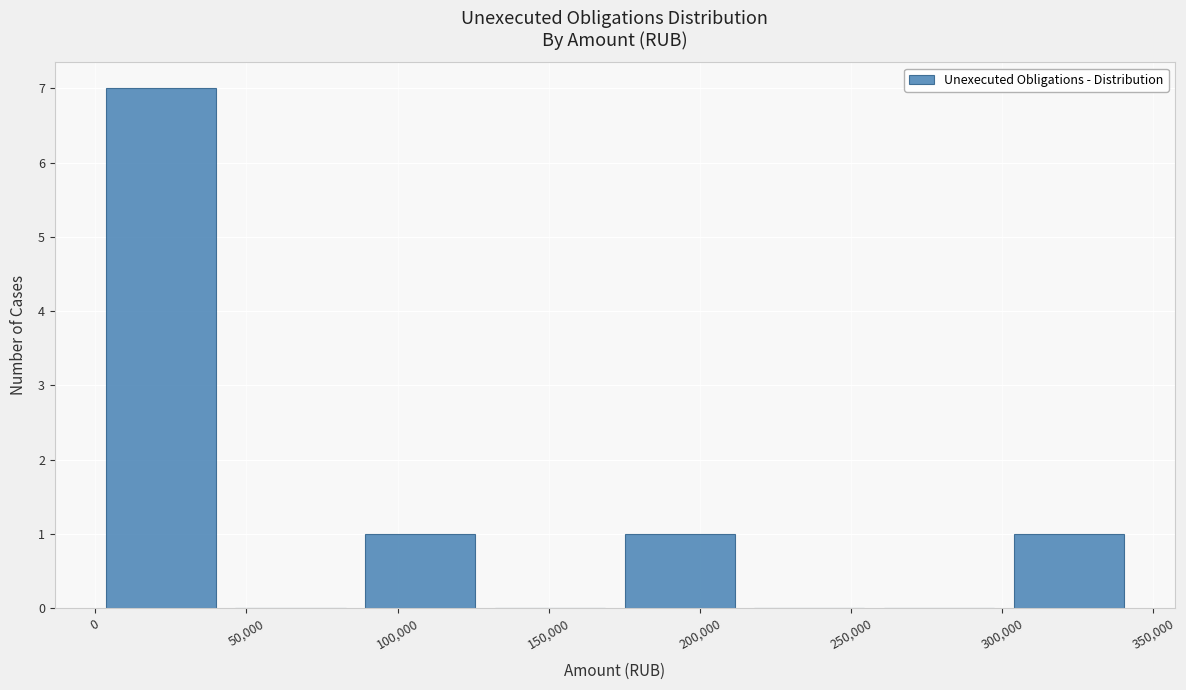

Reading left to right, list every bar in this chart as the range it spans on the x-axis followed by its height. Neither the bar edges nor the heights are printed on the chart, so give them approximately, as read against the axes.

0 to 45000: 7
45000 to 85000: 0
85000 to 130000: 1
130000 to 170000: 0
170000 to 215000: 1
215000 to 260000: 0
260000 to 300000: 0
300000 to 345000: 1